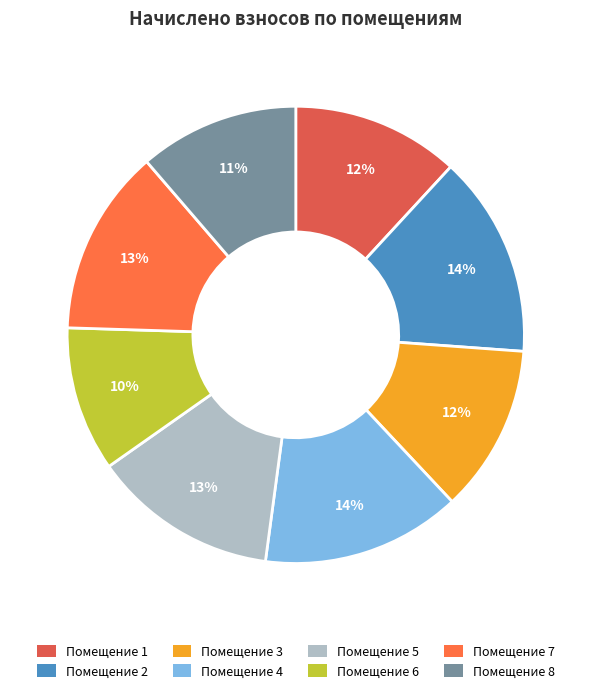

How many slices are in this pie chart?

8